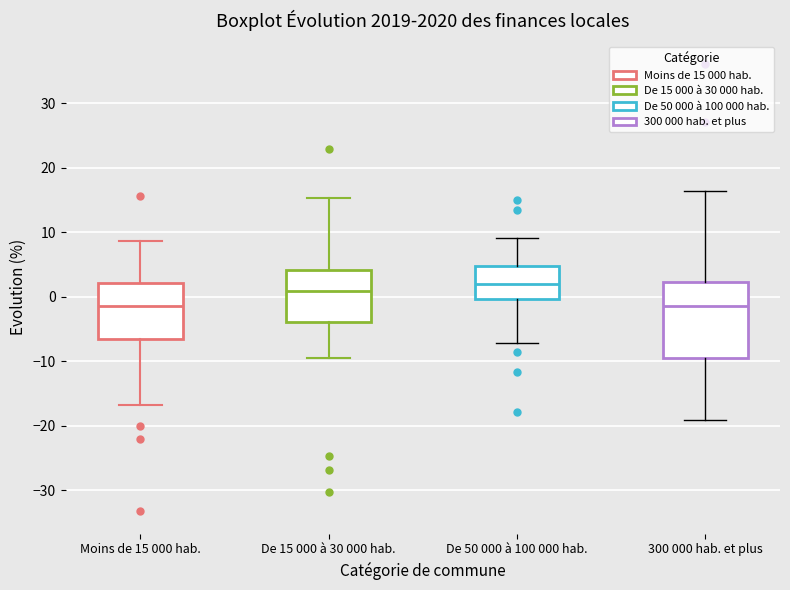

Reading left to right, transcribe this box plot: for each box, give where its median line is, the range the box spans, and where its two whiskers end, as read against the y-axis. The values are not printed on the chart, so give them approximately, as read against the axis.

Moins de 15 000 hab.: median -1, box -7 to 2, whiskers -17 to 9
De 15 000 à 30 000 hab.: median 1, box -4 to 4, whiskers -9 to 15
De 50 000 à 100 000 hab.: median 2, box 0 to 5, whiskers -7 to 9
300 000 hab. et plus: median -1, box -10 to 2, whiskers -19 to 16